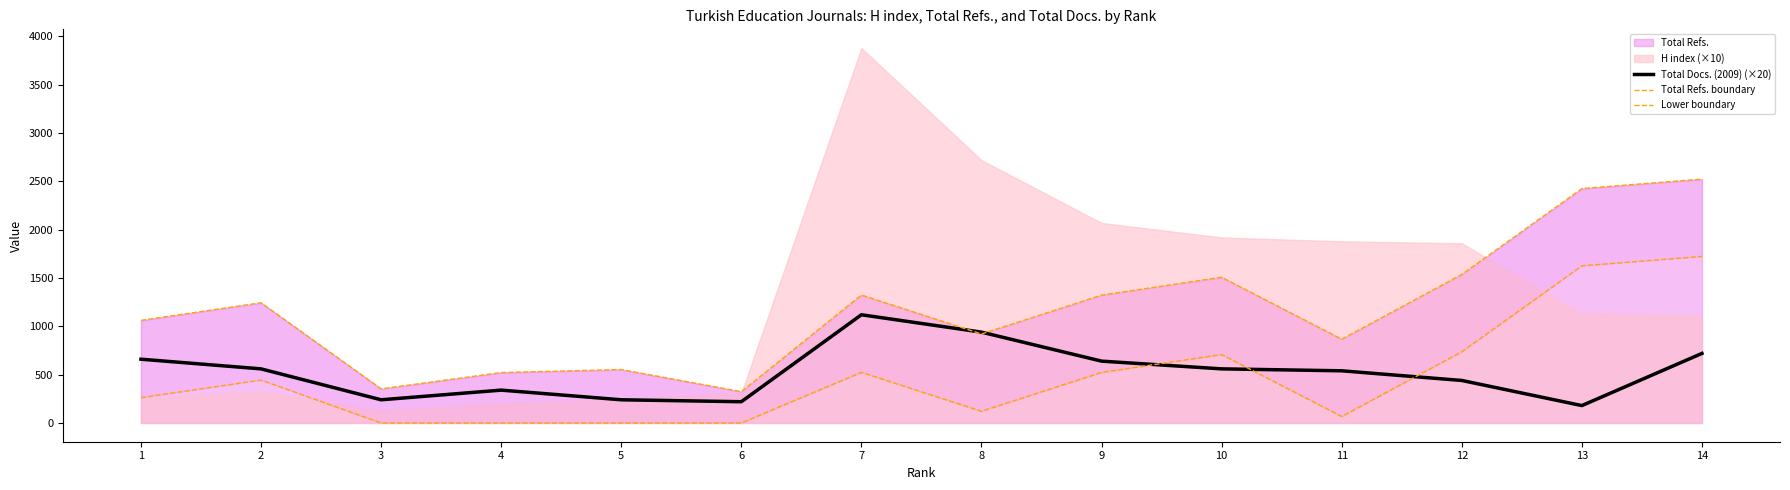

Rank the categories by Total Refs. boundary value from lowest to highest.

6, 3, 4, 5, 11, 8, 1, 2, 9, 7, 10, 12, 13, 14